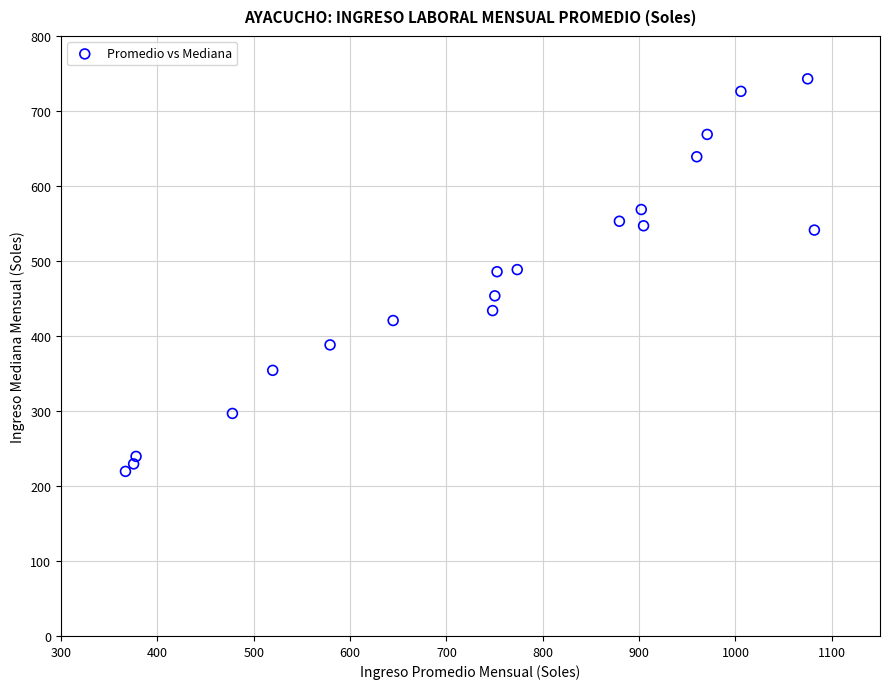

What is the range of Y values (max minus min)?

523.4